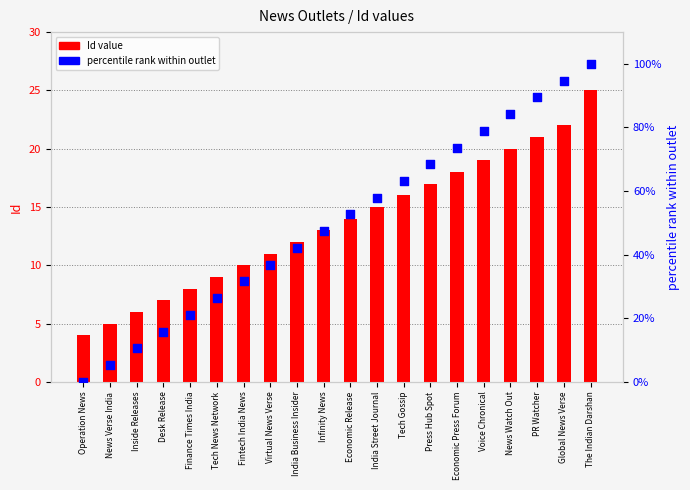

Is the value of percentile rank within outlet at The Indian Darshan greater than the value of Id value at Finance Times India?

Yes